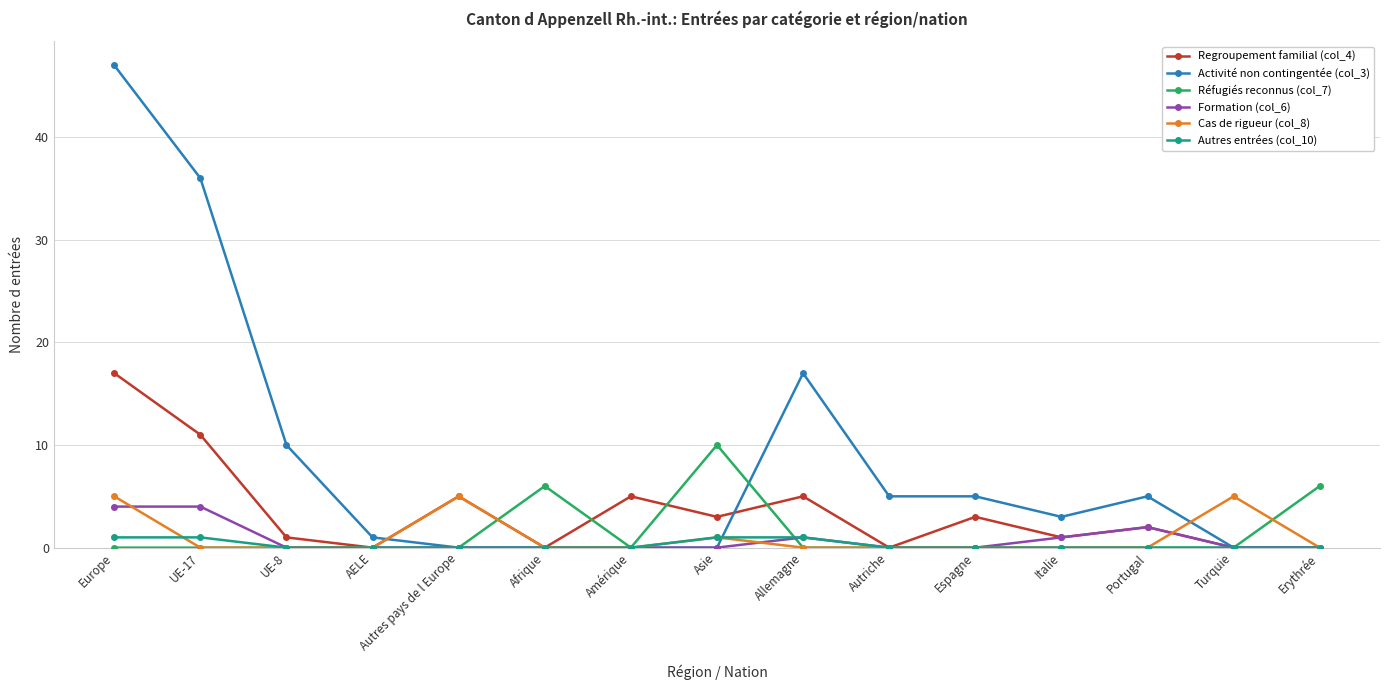

What are all the series names shown in the legend?

Regroupement familial (col_4), Activité non contingentée (col_3), Réfugiés reconnus (col_7), Formation (col_6), Cas de rigueur (col_8), Autres entrées (col_10)